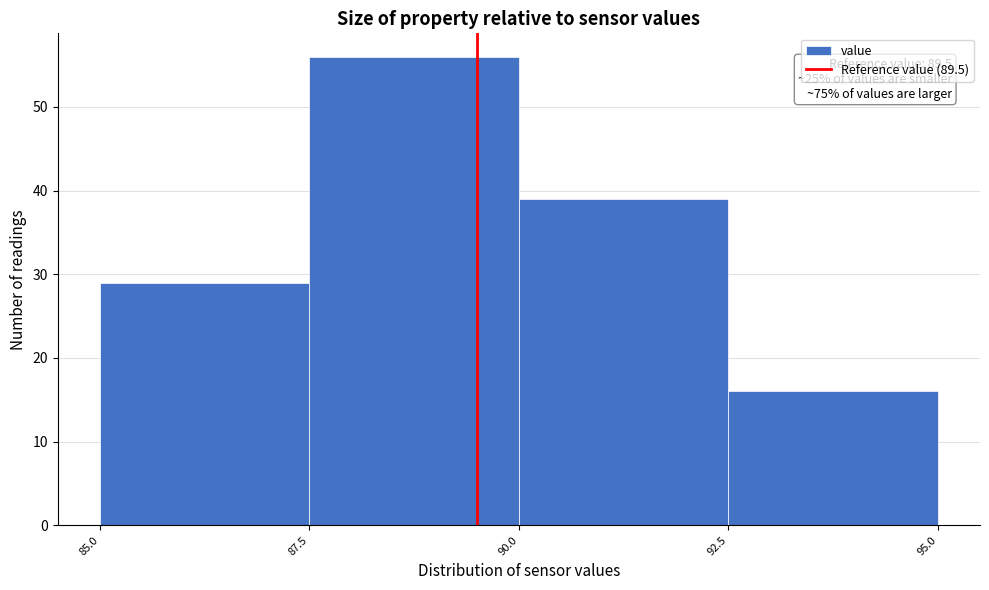

Over which range of the x-axis is the bar tallest?

87.5 to 90.0